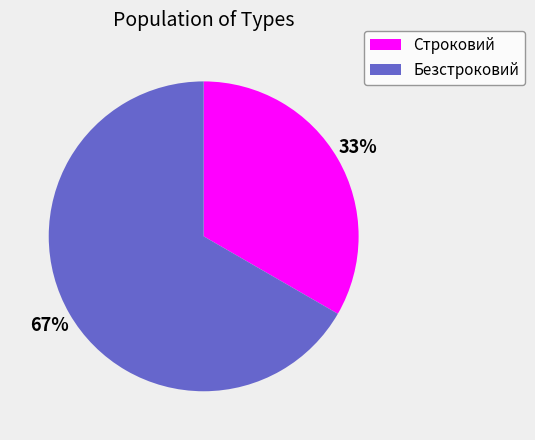

Is it true that Безстроковий is 72% of the pie?

False